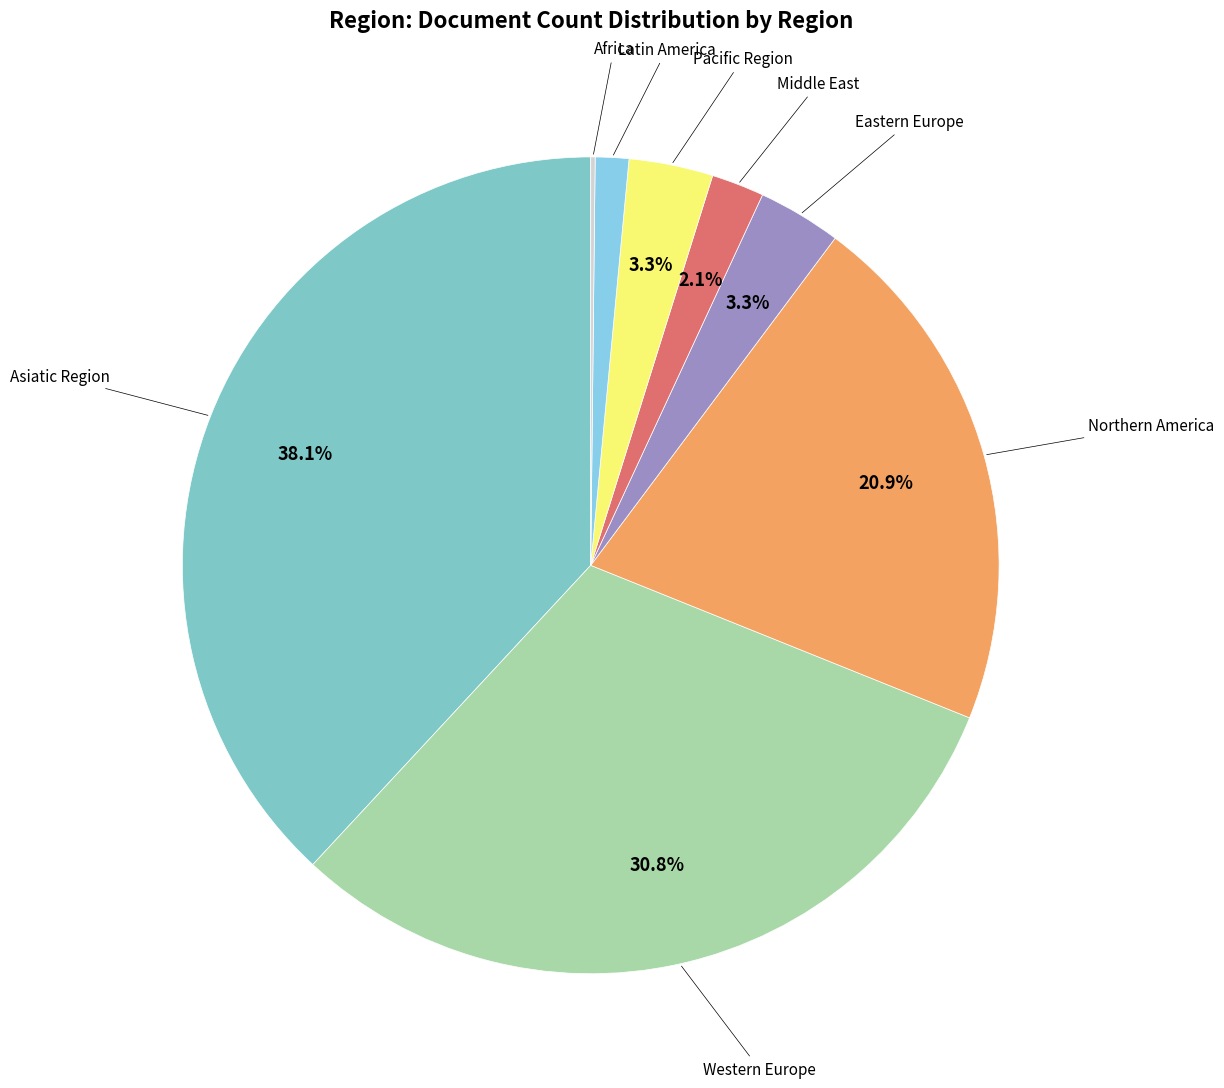

Does Latin America account for over 50% of the chart?

No